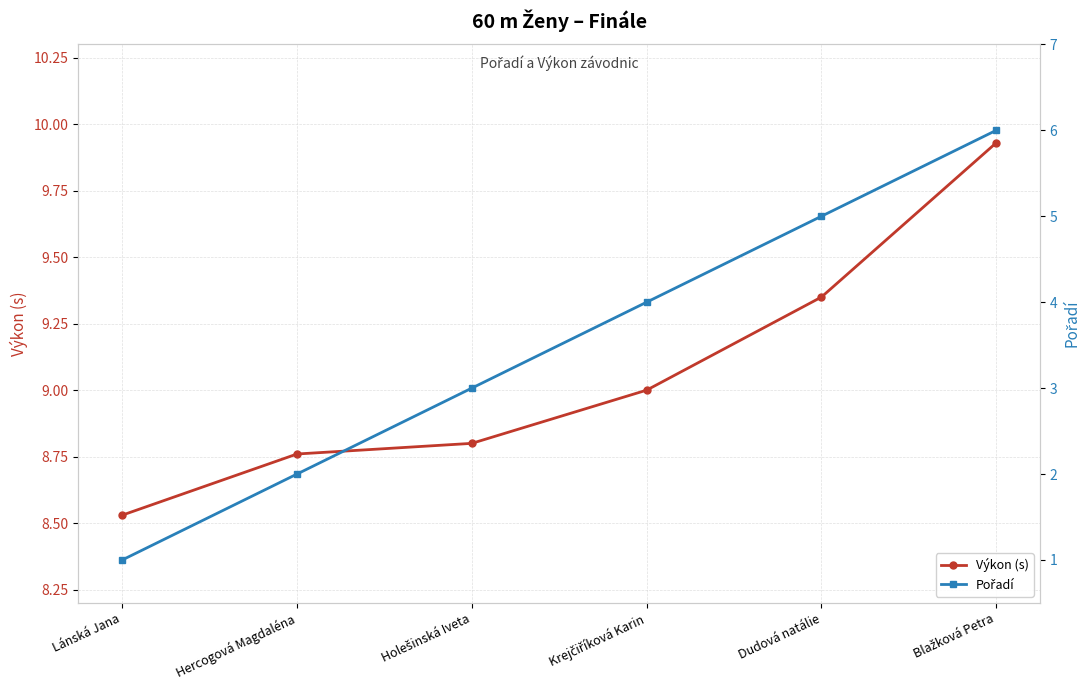

What is the difference between the Pořadí values at Lánská Jana and Holešinská Iveta?

2.0